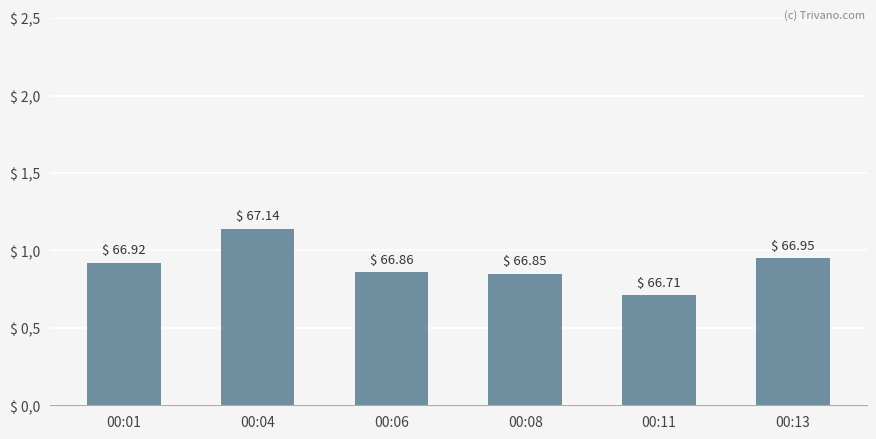

The value at 00:06 is 0.9. True or false?

True